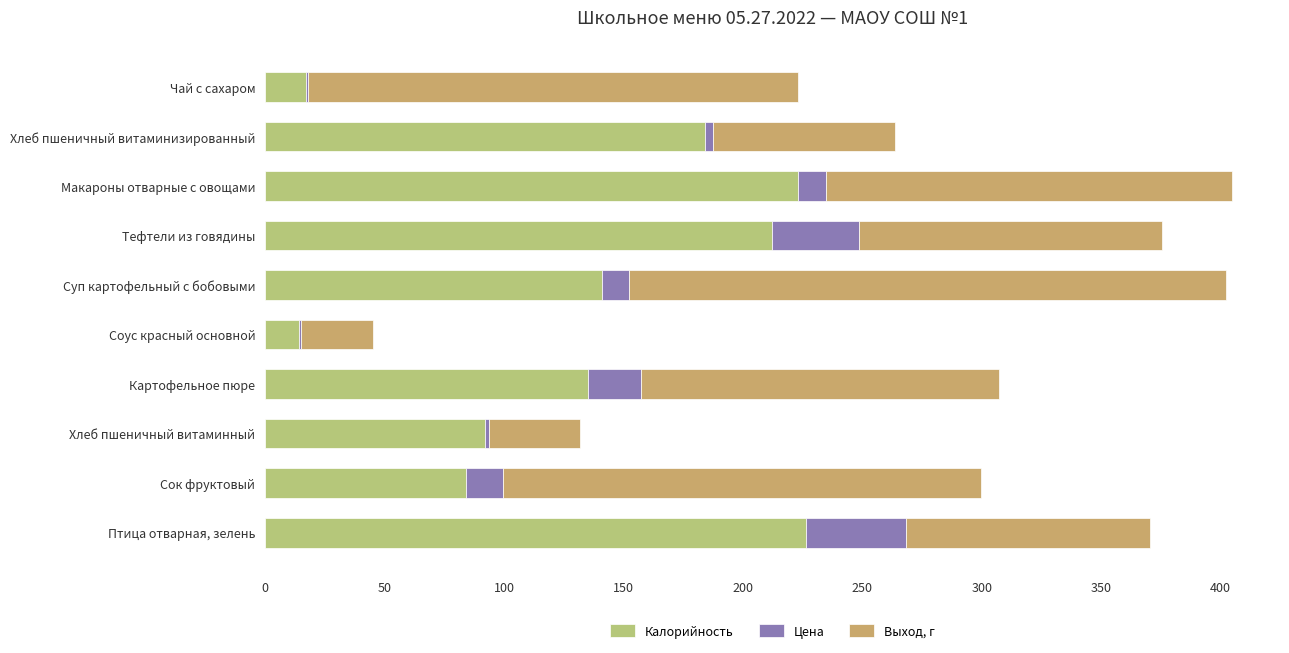

Count the number of data series in this chart.

3